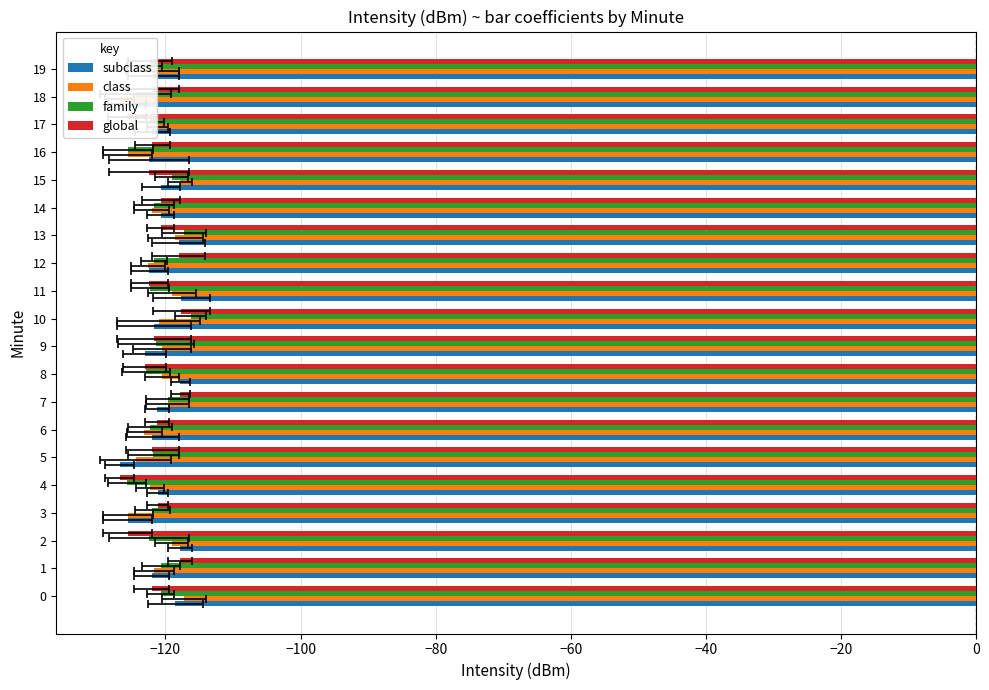

Which series has the largest total across all categories?

subclass